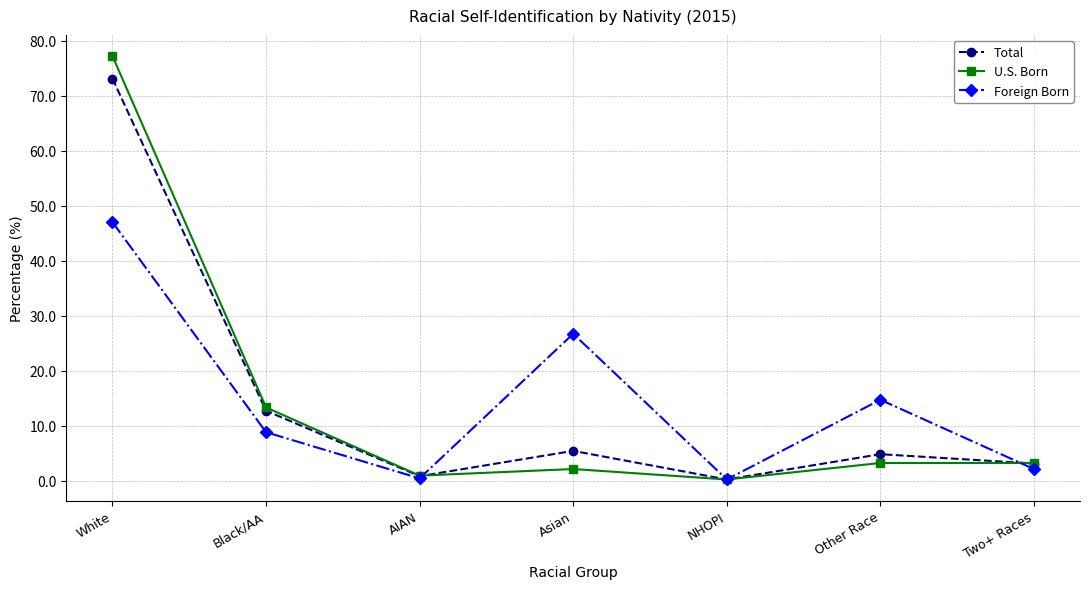

What is the difference between the highest and lowest values at Asian?

24.6